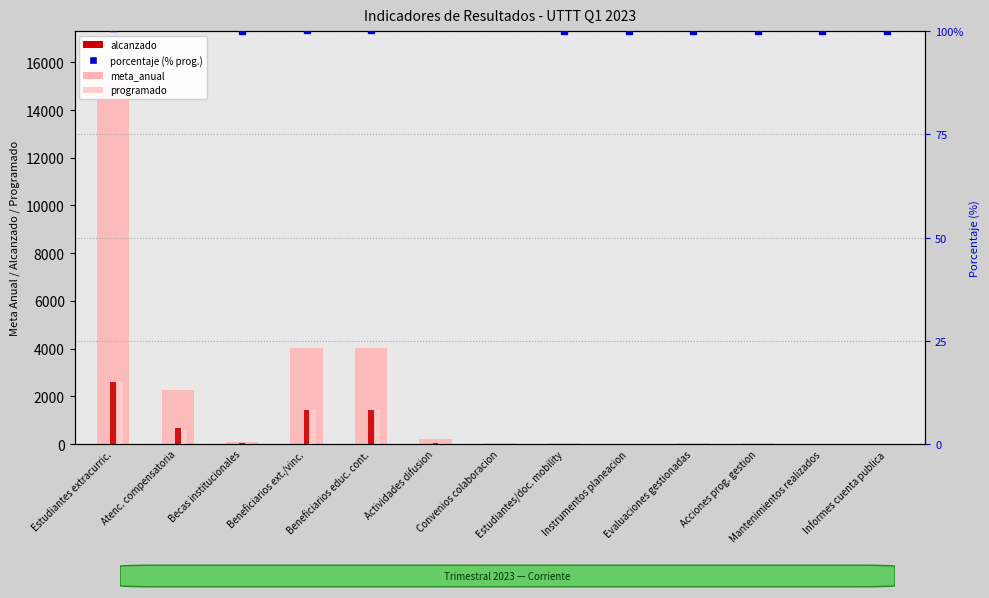

Where is meta_anual nearest to the value 7527?

Beneficiarios ext./vinc.